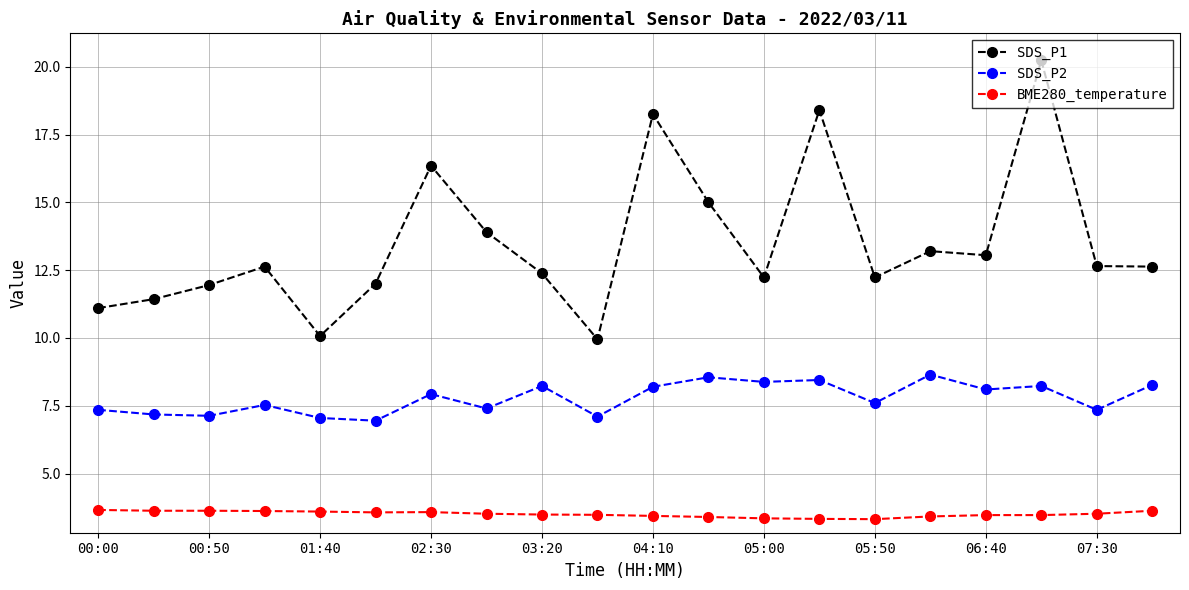

True or false: BME280_temperature and SDS_P1 intersect in this chart.

False